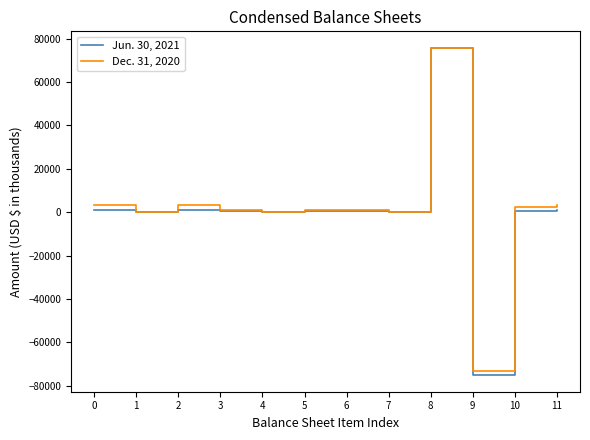

The value of Jun. 30, 2021 at 8 is 75855. True or false?

True